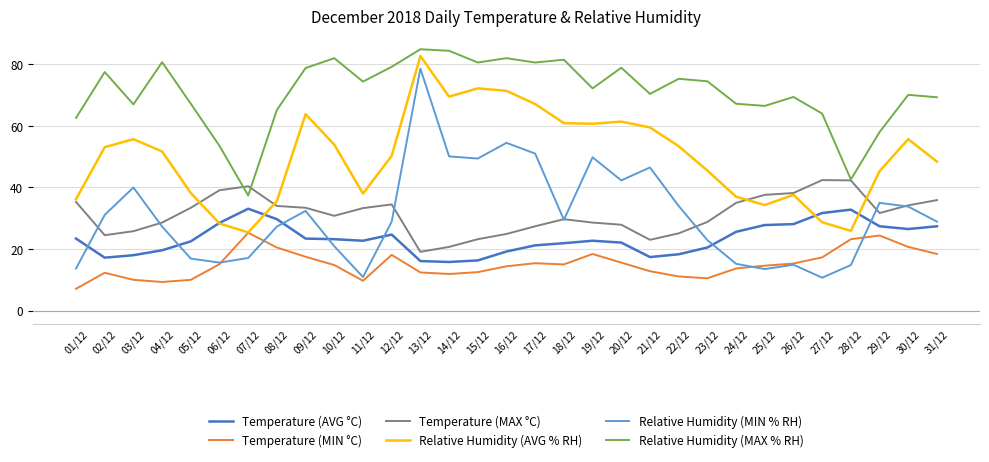

Between 10/12 and 31/12, which series saw the biggest shift?

Relative Humidity (MAX % RH)